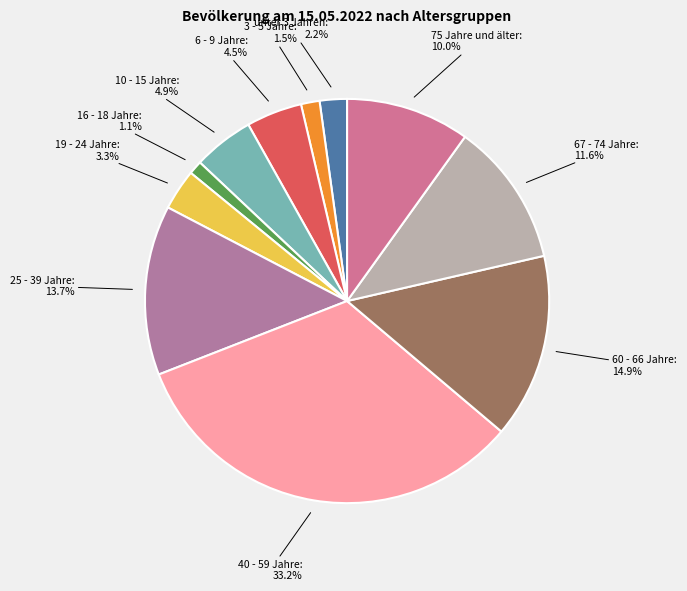

To the nearest percent, what is the difference between the largest and smallest slice percentages?

32%